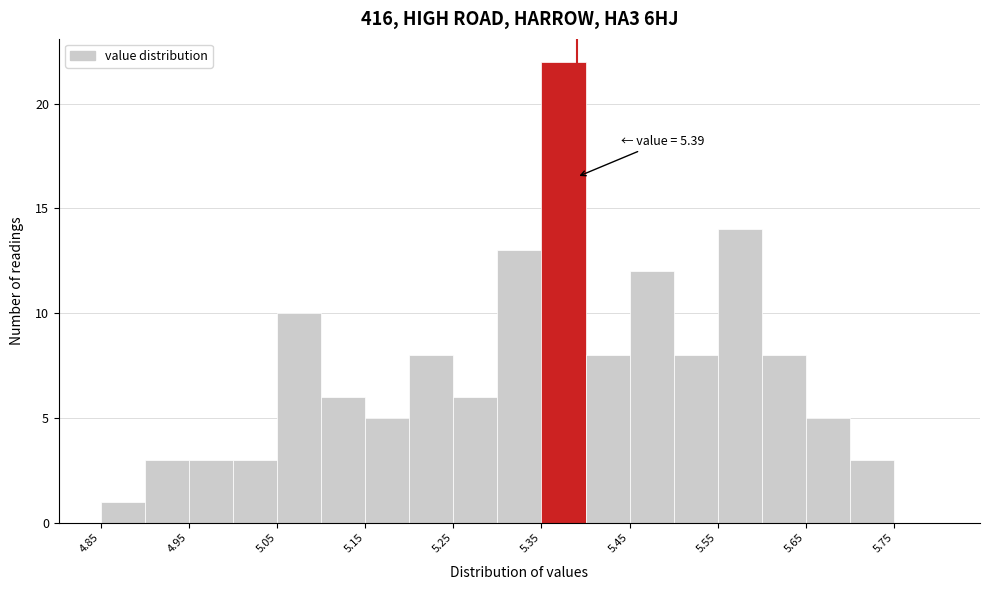

Over which range of the x-axis is the bar tallest?

5.35 to 5.40